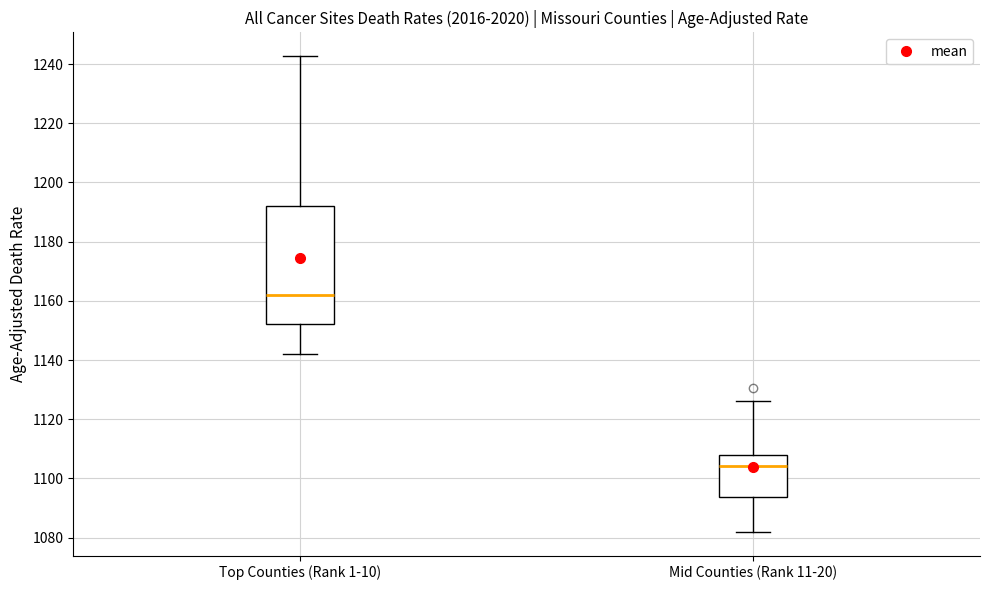

Where is the upper edge of the box for Top Counties (Rank 1-10) on the y-axis? The values are not printed on the chart, so give them approximately, as read against the axis.

1192